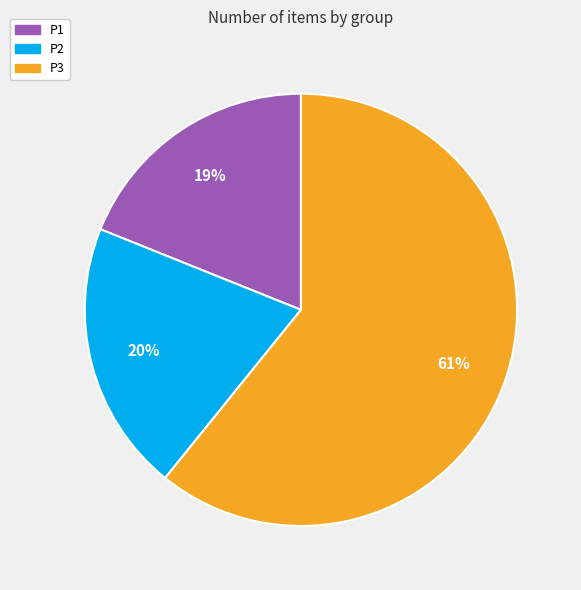

To the nearest percent, what percentage of the pie is P1?

19%